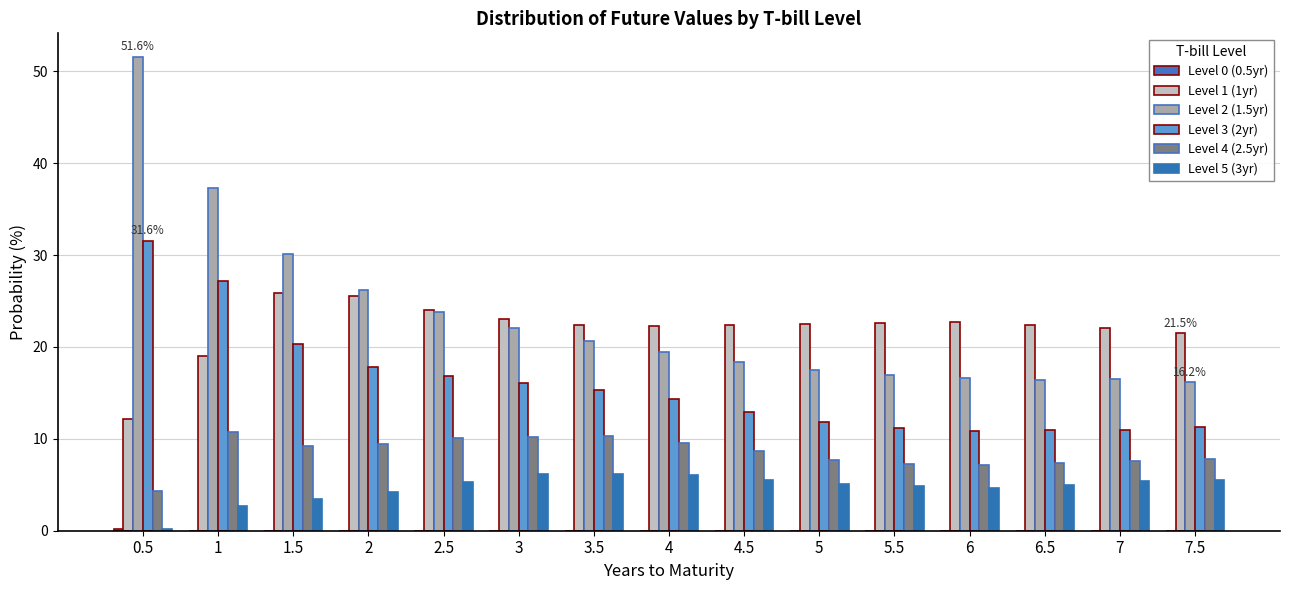

The Level 1 (1yr) series shows 22.1 at 7. True or false?

True